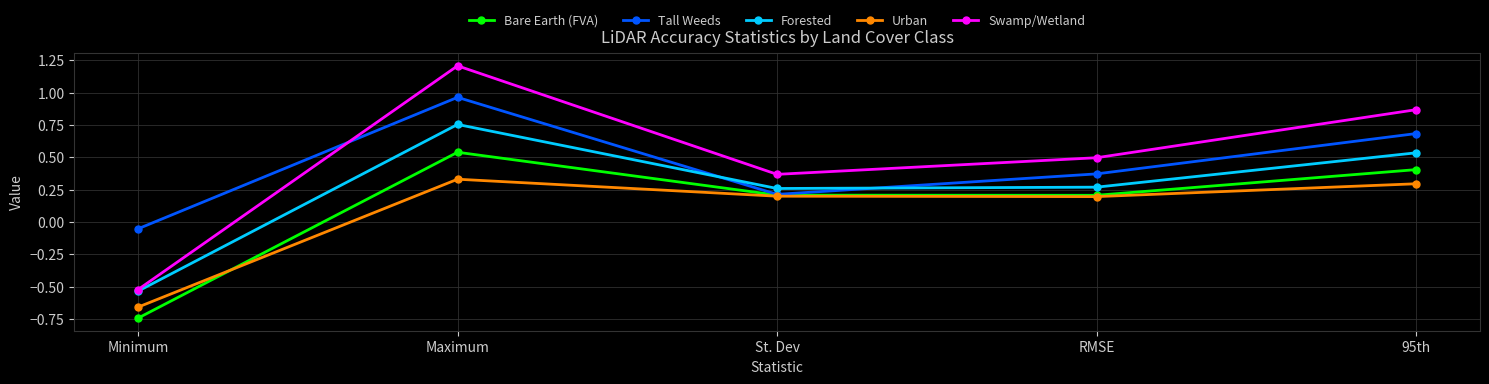

Rank the series by their maximum value, from lowest to highest.

Urban, Bare Earth (FVA), Forested, Tall Weeds, Swamp/Wetland